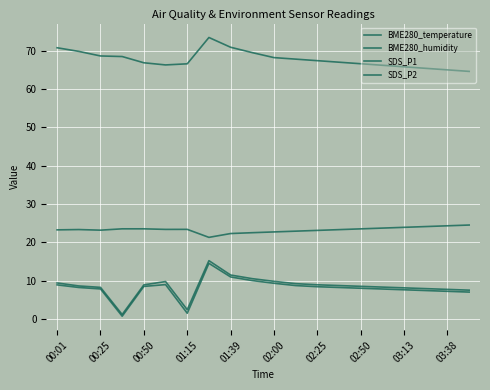

How many distinct data groups are displayed?

4